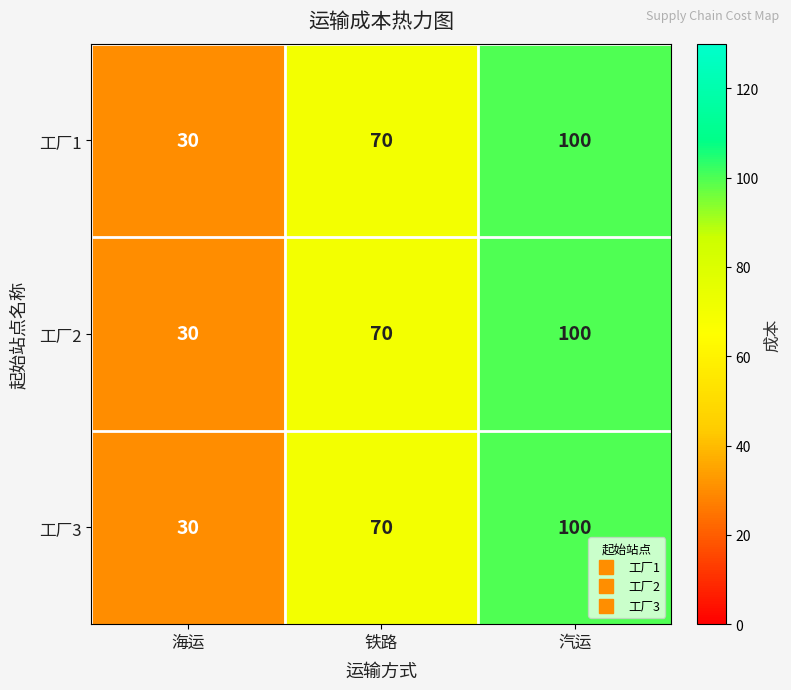

Reading left to right, extract all data points from this chart.

工厂1: 海运=30	铁路=70	汽运=100
工厂2: 海运=30	铁路=70	汽运=100
工厂3: 海运=30	铁路=70	汽运=100